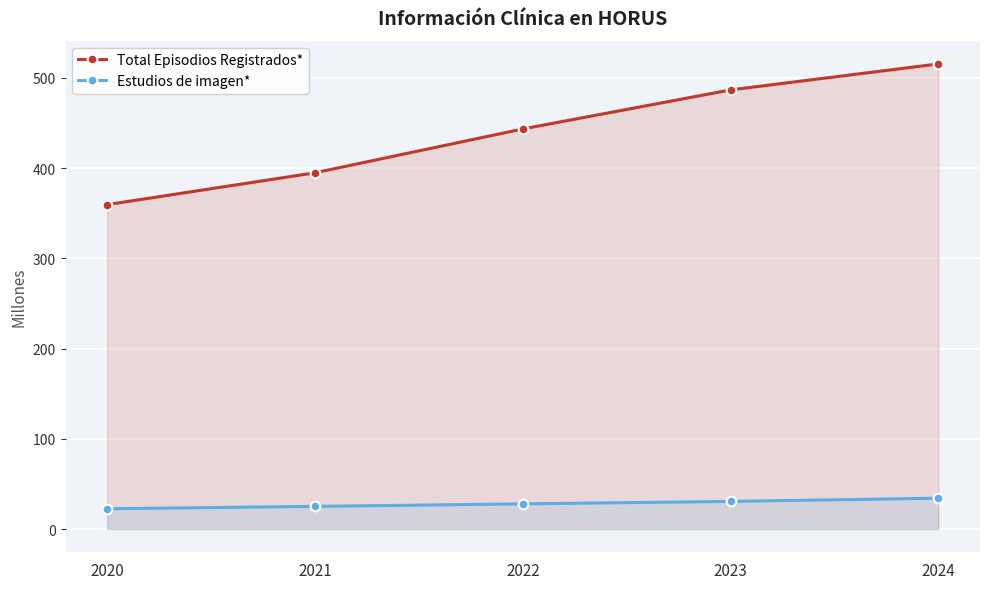

The value of Total Episodios Registrados* at 2024 is 197.2. True or false?

False